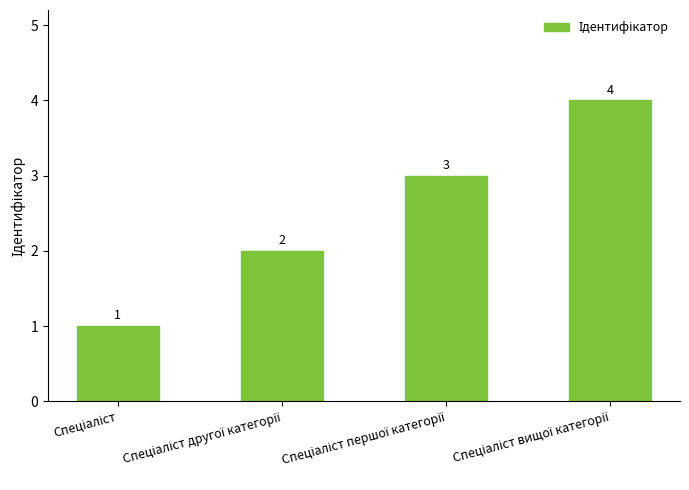

What is the greatest value displayed?

4